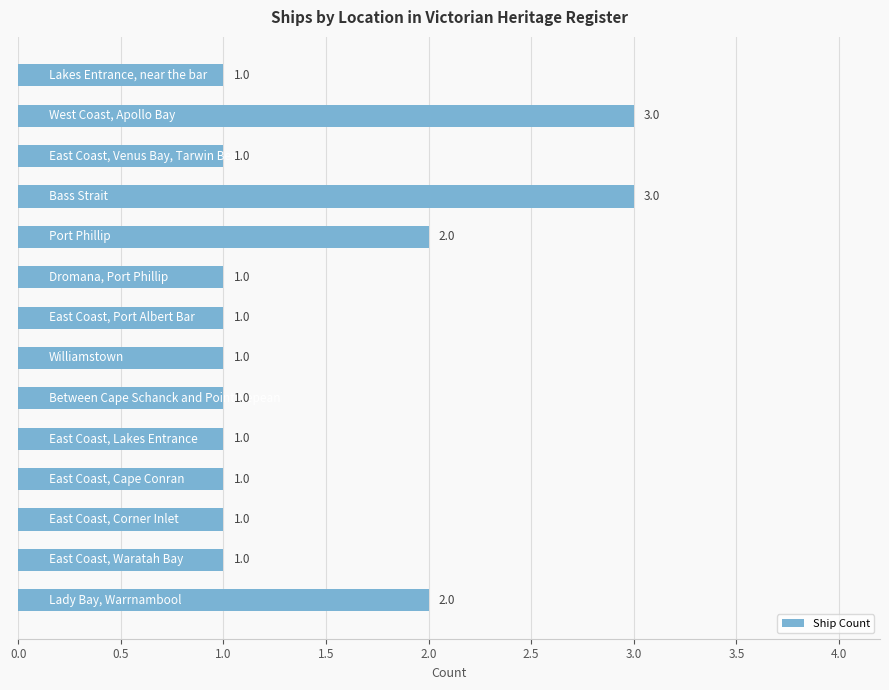

How many values exceed 1?

4